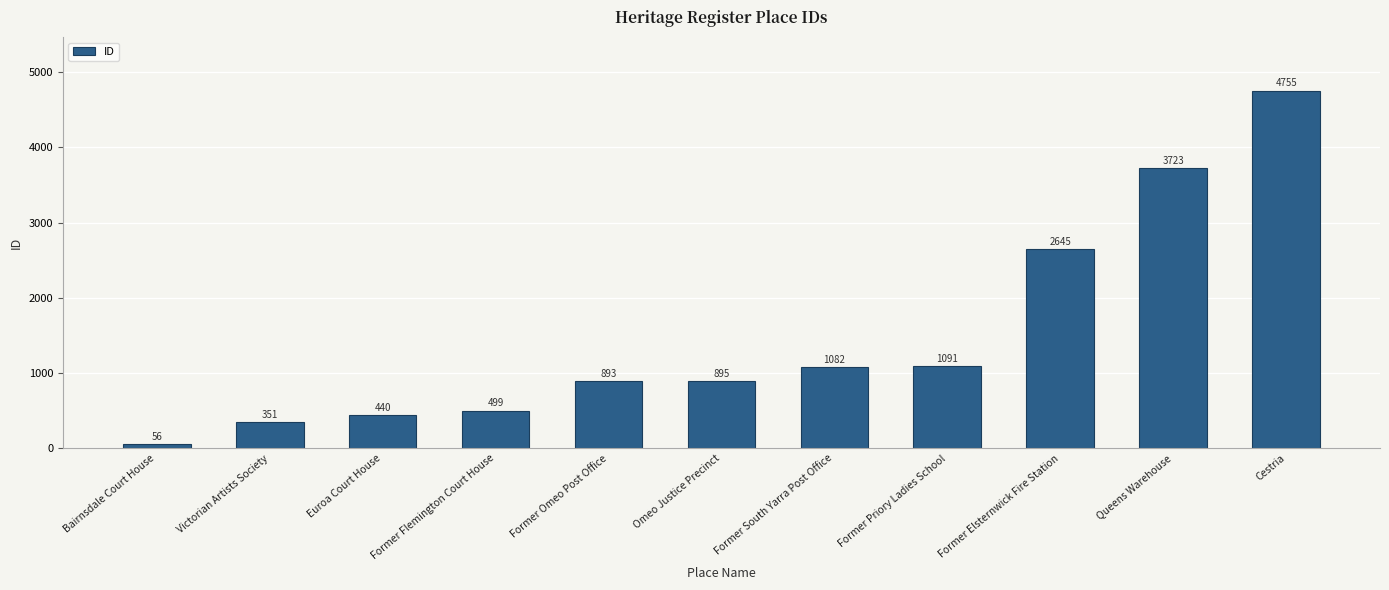

What is the difference between the second highest and minimum values?

3667